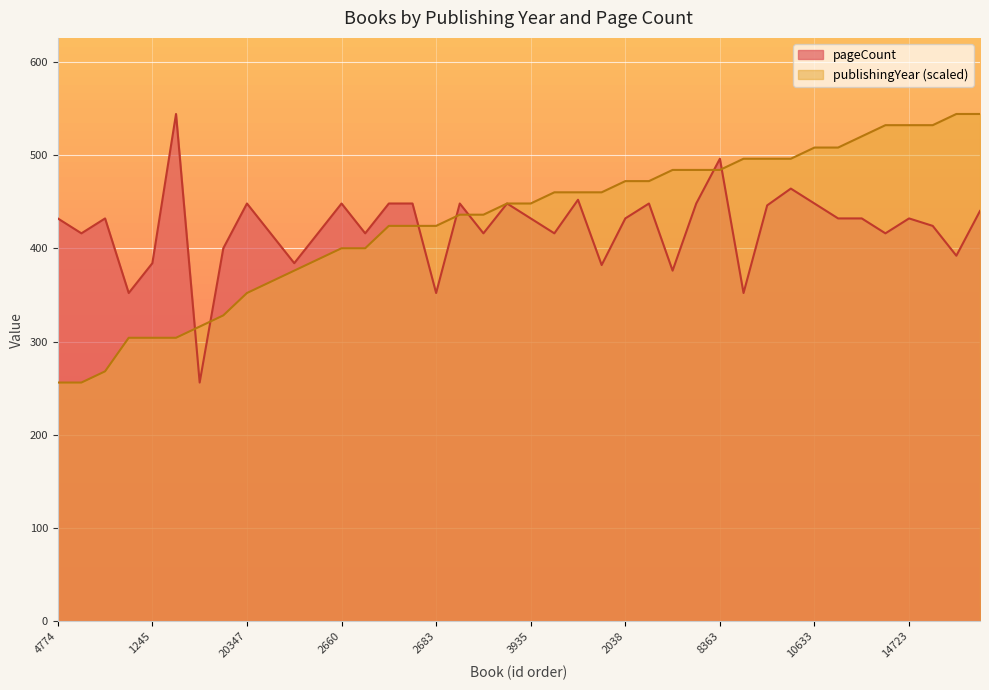

How many values in the pageCount series exceed 432?

15